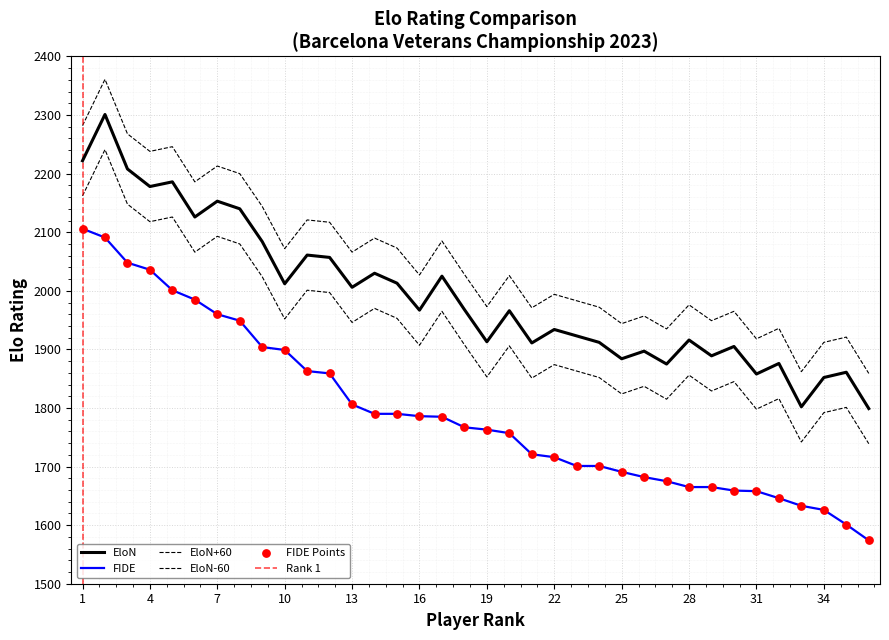

At how many categories does at least one series exceed 1741?

36